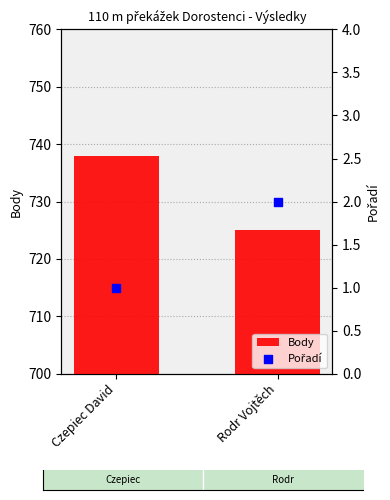

Which series has the largest total across all categories?

Body